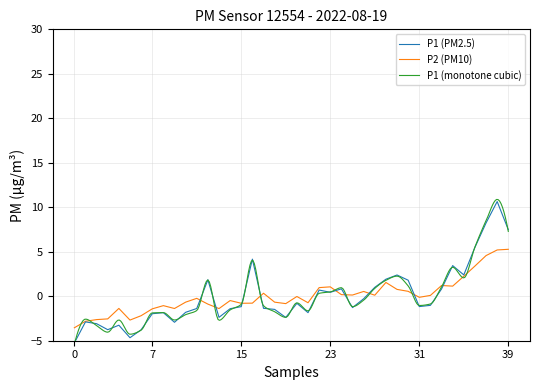

Is it true that P2 (PM10) equals 1.1 at 23?

True